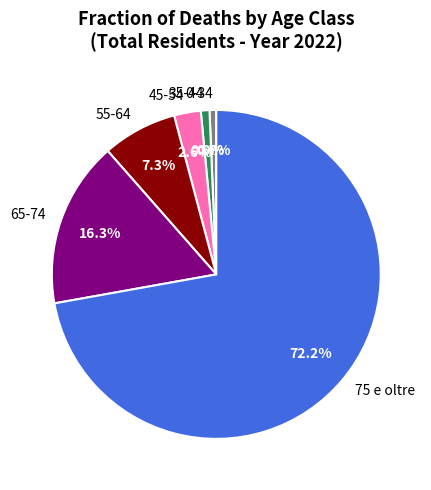

Between 45-54 and 0-34, which is larger?

45-54